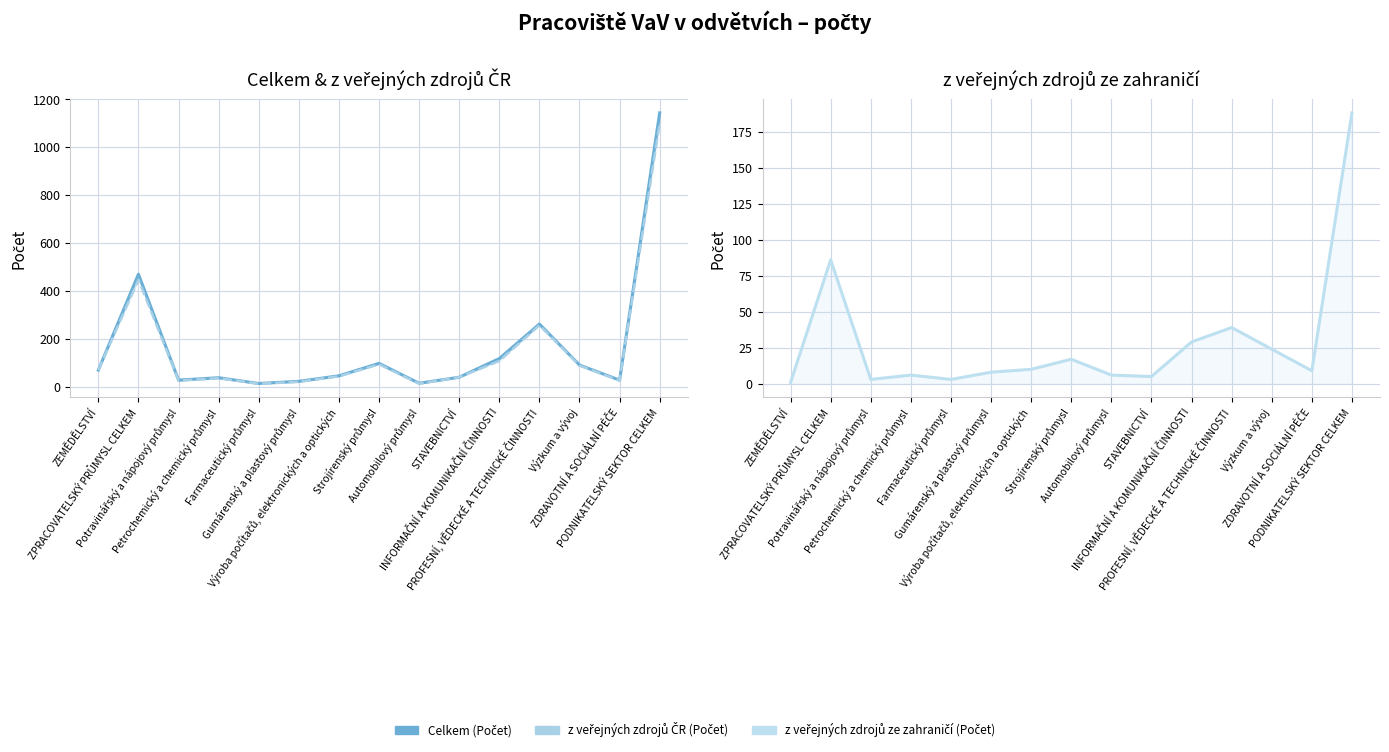

Reading left to right, transcribe all the data shown in this chart.

Celkem (Počet): ZEMĚDĚLSTVÍ=71	ZPRACOVATELSKÝ PRŮMYSL CELKEM=471	Potravinářský a nápojový průmysl=29	Petrochemický a chemický průmysl=39	Farmaceutický průmysl=15	Gumárenský a plastový průmysl=24	Výroba počítačů, elektronických a optických=47	Strojírenský průmysl=99	Automobilový průmysl=16	STAVEBNICTVÍ=41	INFORMAČNÍ A KOMUNIKAČNÍ ČINNOSTI=119	PROFESNÍ, VĚDECKÉ A TECHNICKÉ ČINNOSTI=263	Výzkum a vývoj=92	ZDRAVOTNÍ A SOCIÁLNÍ PÉČE=29	PODNIKATELSKÝ SEKTOR CELKEM=1144
z veřejných zdrojů ČR (Počet): ZEMĚDĚLSTVÍ=71	ZPRACOVATELSKÝ PRŮMYSL CELKEM=448	Potravinářský a nápojový průmysl=27	Petrochemický a chemický průmysl=37	Farmaceutický průmysl=14	Gumárenský a plastový průmysl=22	Výroba počítačů, elektronických a optických=45	Strojírenský průmysl=95	Automobilový průmysl=14	STAVEBNICTVÍ=41	INFORMAČNÍ A KOMUNIKAČNÍ ČINNOSTI=109	PROFESNÍ, VĚDECKÉ A TECHNICKÉ ČINNOSTI=258	Výzkum a vývoj=90	ZDRAVOTNÍ A SOCIÁLNÍ PÉČE=27	PODNIKATELSKÝ SEKTOR CELKEM=1101
z veřejných zdrojů ze zahraničí (Počet): ZEMĚDĚLSTVÍ=1	ZPRACOVATELSKÝ PRŮMYSL CELKEM=86	Potravinářský a nápojový průmysl=3	Petrochemický a chemický průmysl=6	Farmaceutický průmysl=3	Gumárenský a plastový průmysl=8	Výroba počítačů, elektronických a optických=10	Strojírenský průmysl=17	Automobilový průmysl=6	STAVEBNICTVÍ=5	INFORMAČNÍ A KOMUNIKAČNÍ ČINNOSTI=29	PROFESNÍ, VĚDECKÉ A TECHNICKÉ ČINNOSTI=39	Výzkum a vývoj=24	ZDRAVOTNÍ A SOCIÁLNÍ PÉČE=9	PODNIKATELSKÝ SEKTOR CELKEM=188